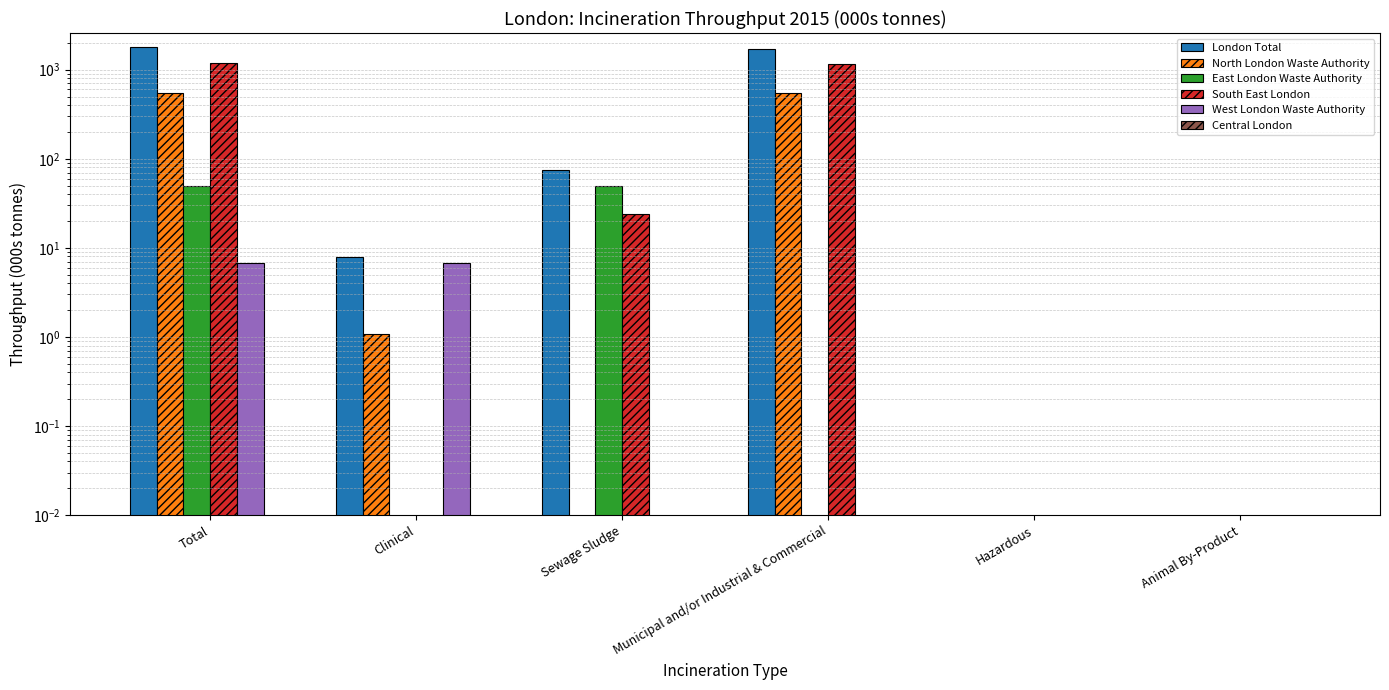

What is the label of the 6th bar from the right?

Total